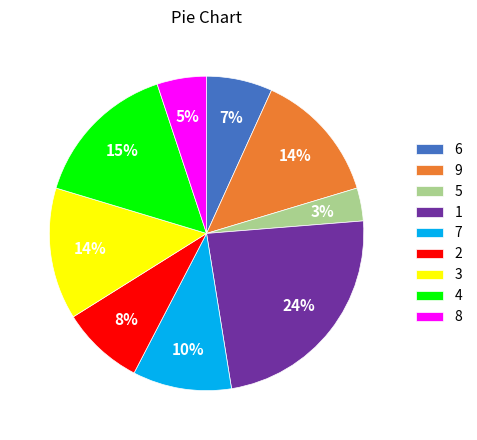

What is the largest slice in the pie chart?

1